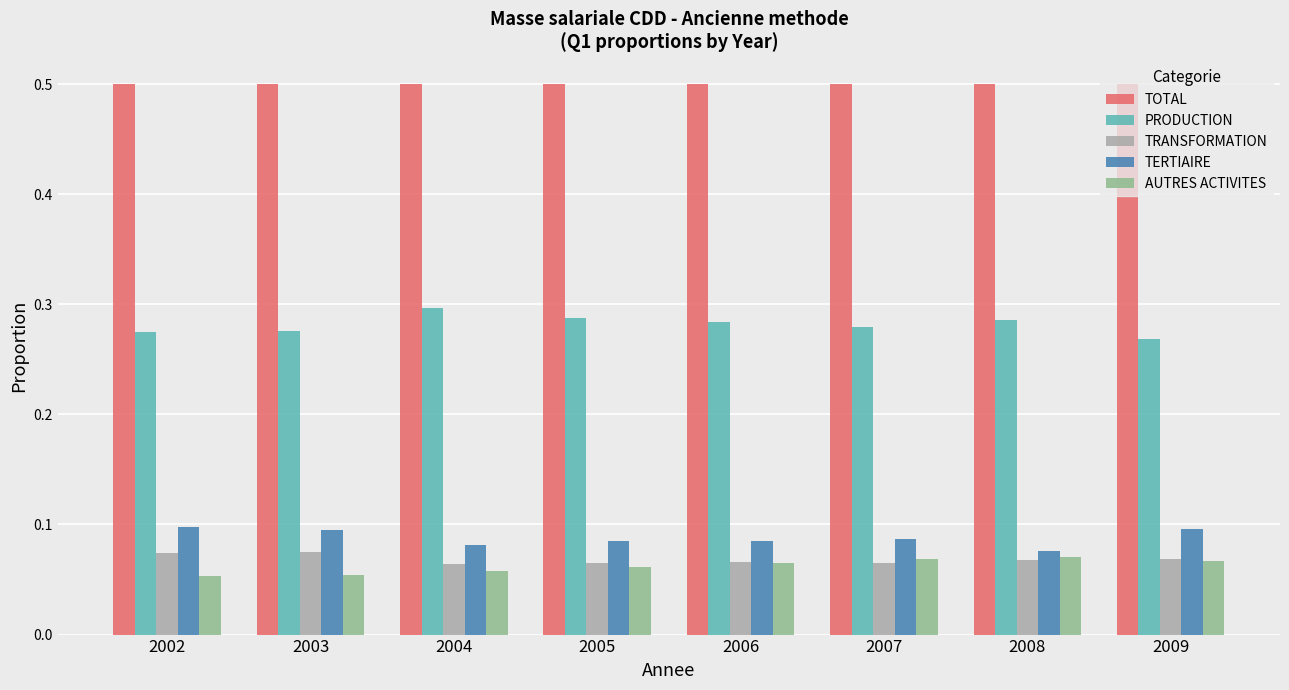

Which series has the largest total across all categories?

TOTAL